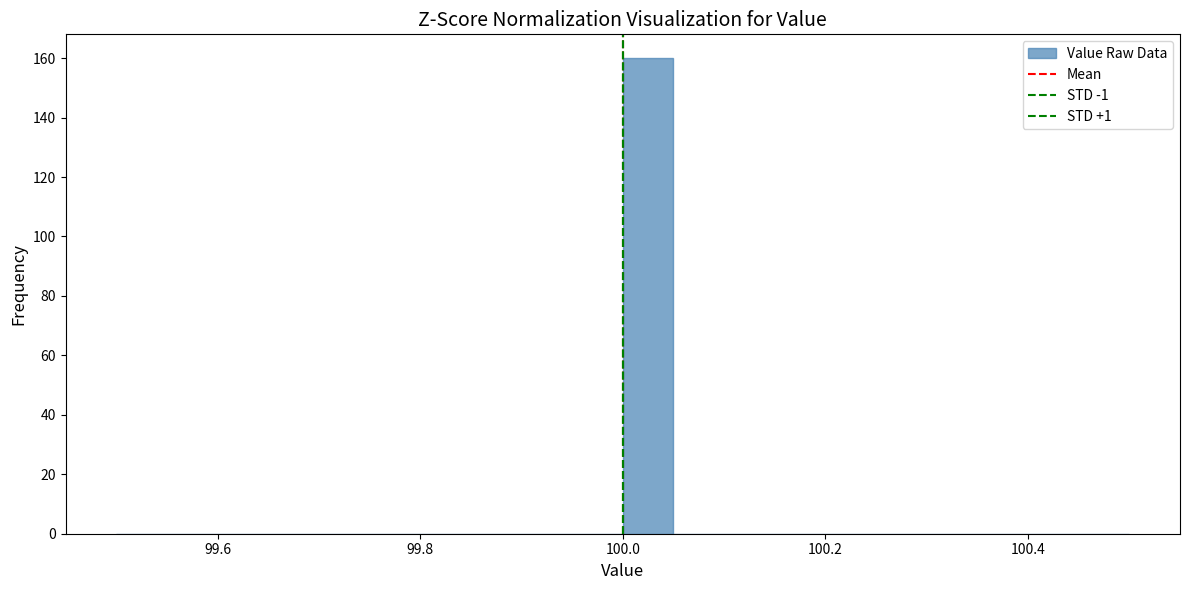

Read against the x-axis, roughly where is the centre of the tallest bar?

100.02